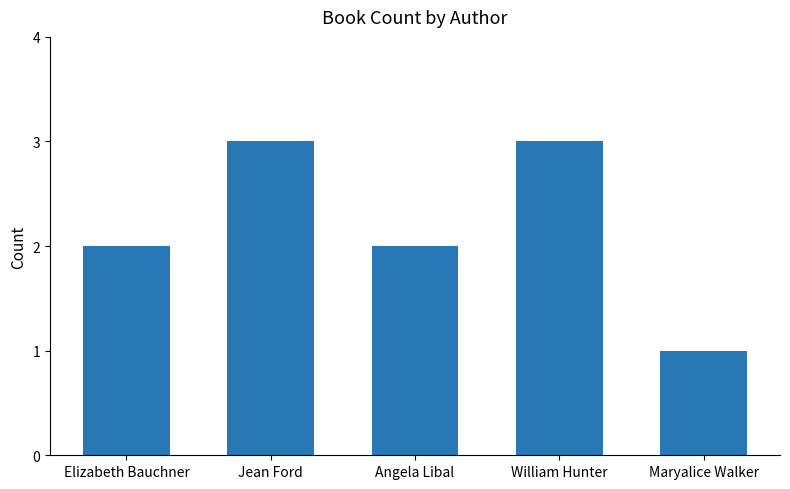

What is the minimum value shown in the chart?

1